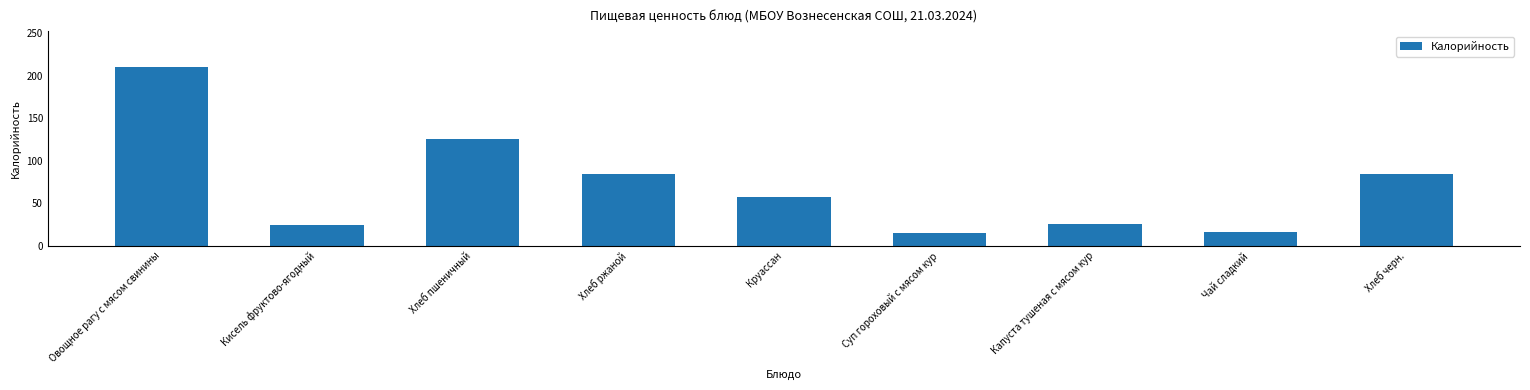

What position from the left is Суп гороховый с мясом кур?

6